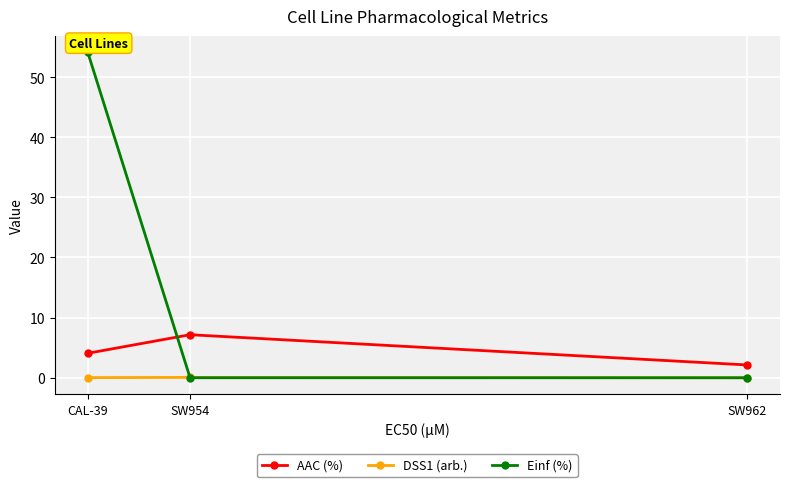

The Einf (%) series shows 27.7 at SW962. True or false?

False